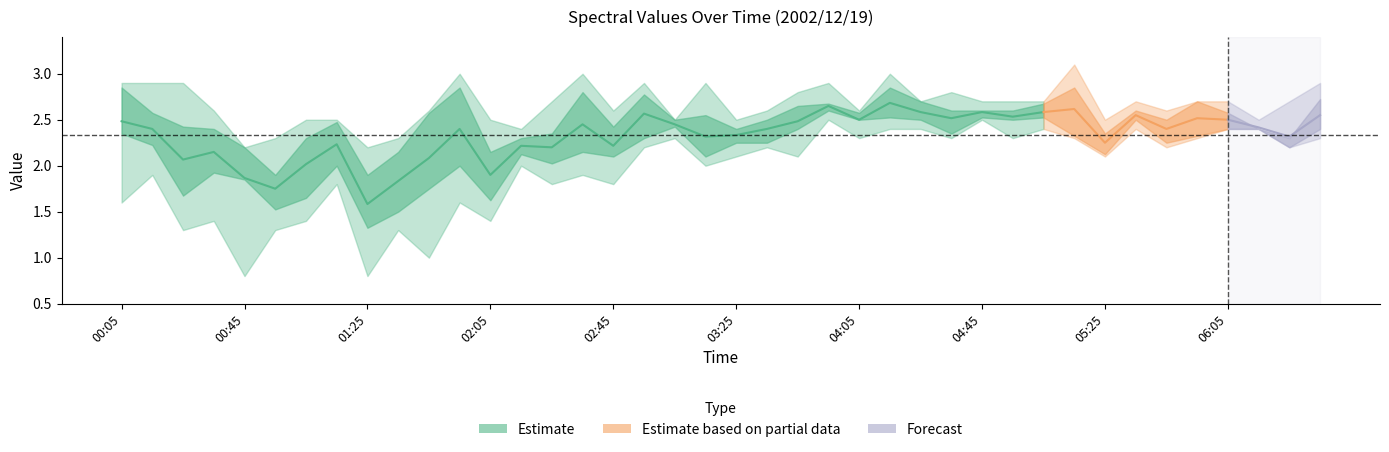

Where is  10.861 nearest to the value 2?

01:35